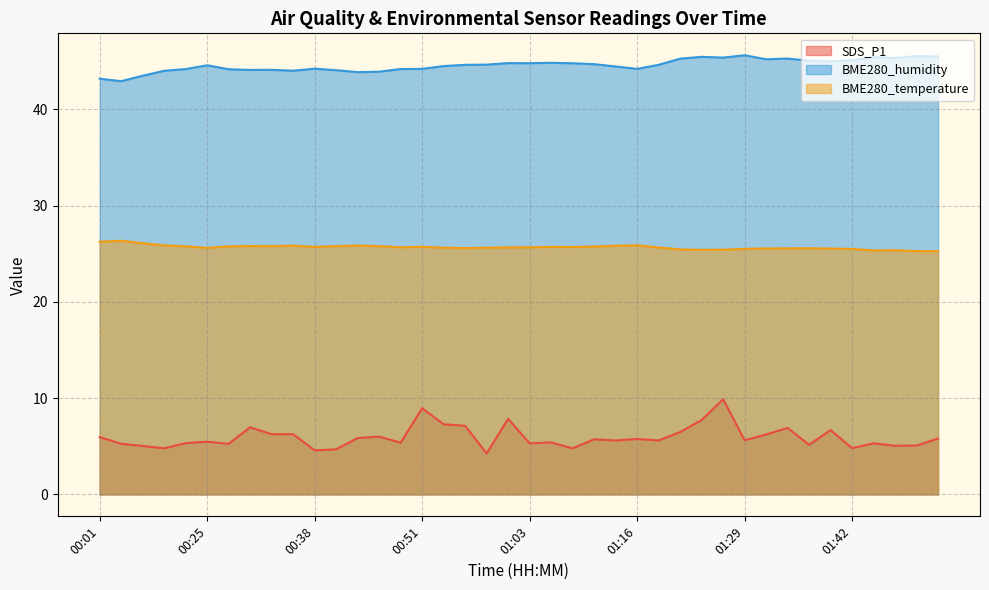

True or false: BME280_humidity and SDS_P1 cross at least once.

False